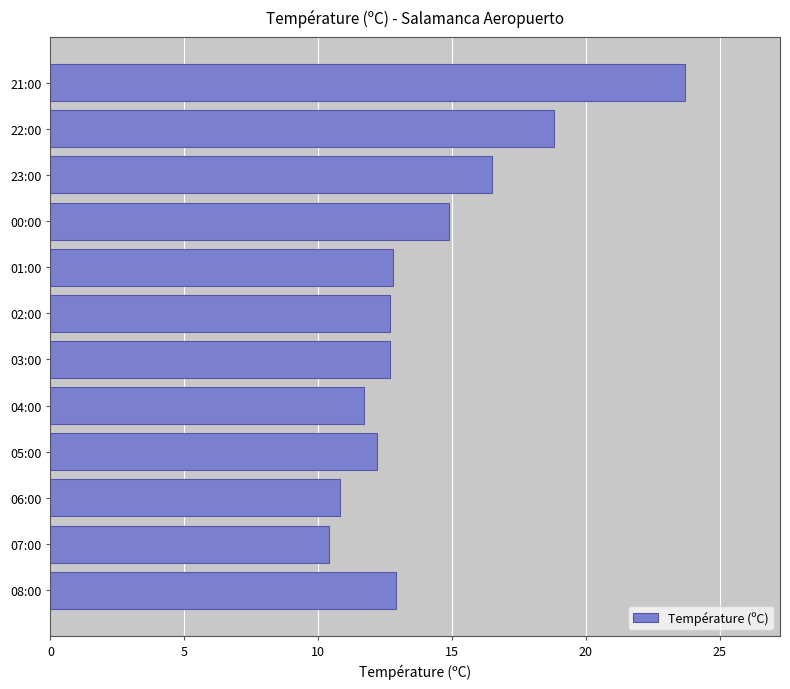

Which has a higher value, 23:00 or 01:00?

23:00